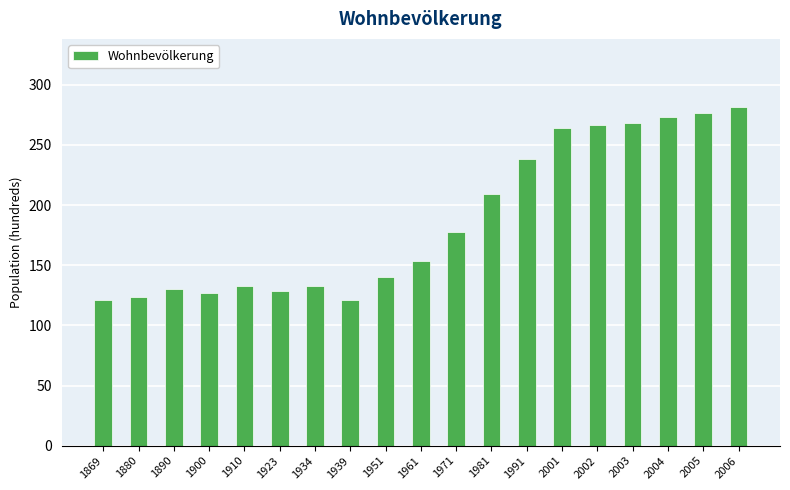

What is the value of the 3rd bar from the left?

130.6